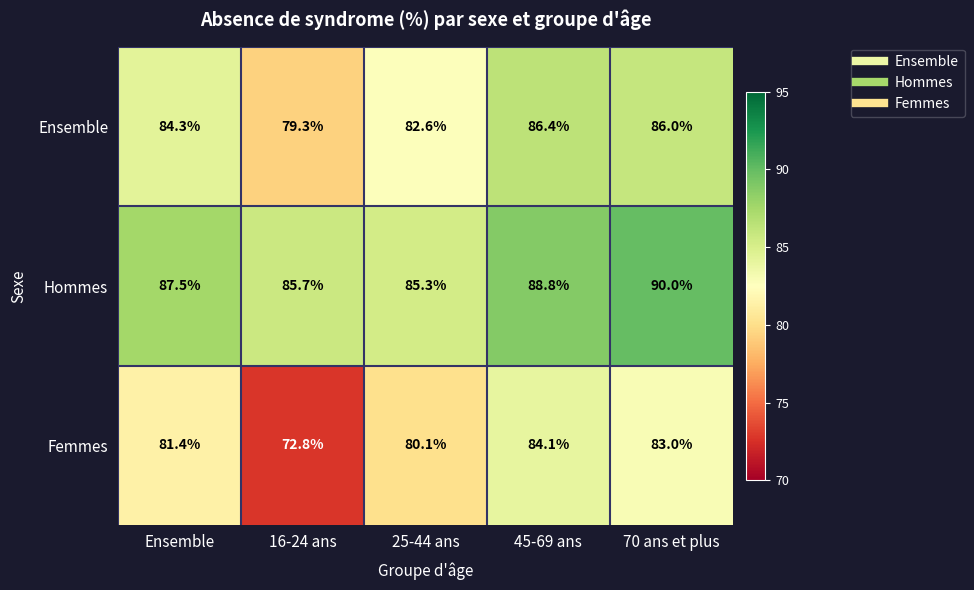

Reading left to right, what are all the values shown in this chart?

Ensemble: 84.3	79.3	82.6	86.4	86.0
Hommes: 87.5	85.7	85.3	88.8	90.0
Femmes: 81.4	72.8	80.1	84.1	83.0